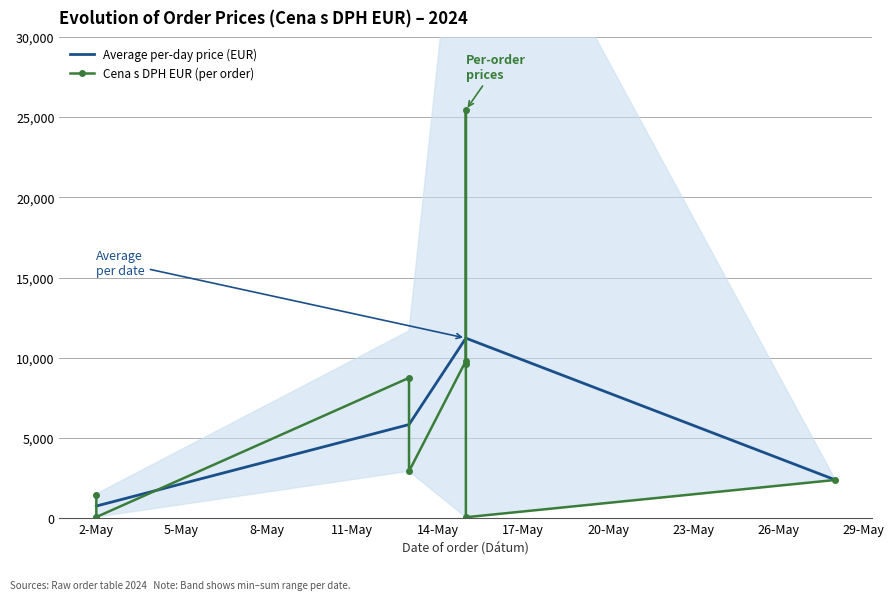

In Average per-day price (EUR), how many points are higher than both neighbors (excluding endpoints)?

1